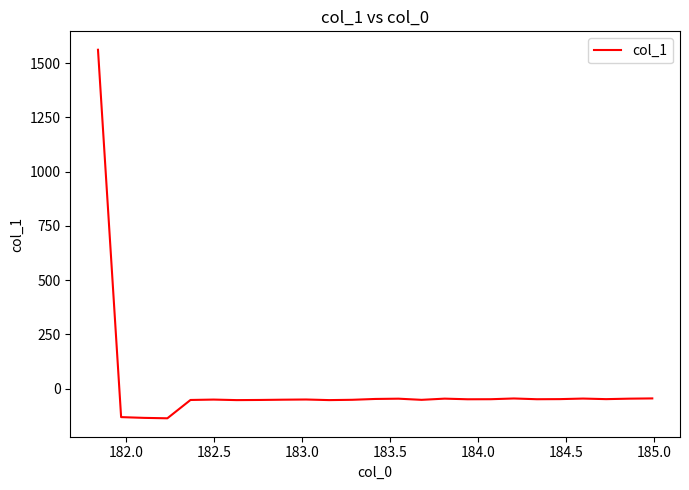

What is the difference between the maximum and minimum values?

1698.3